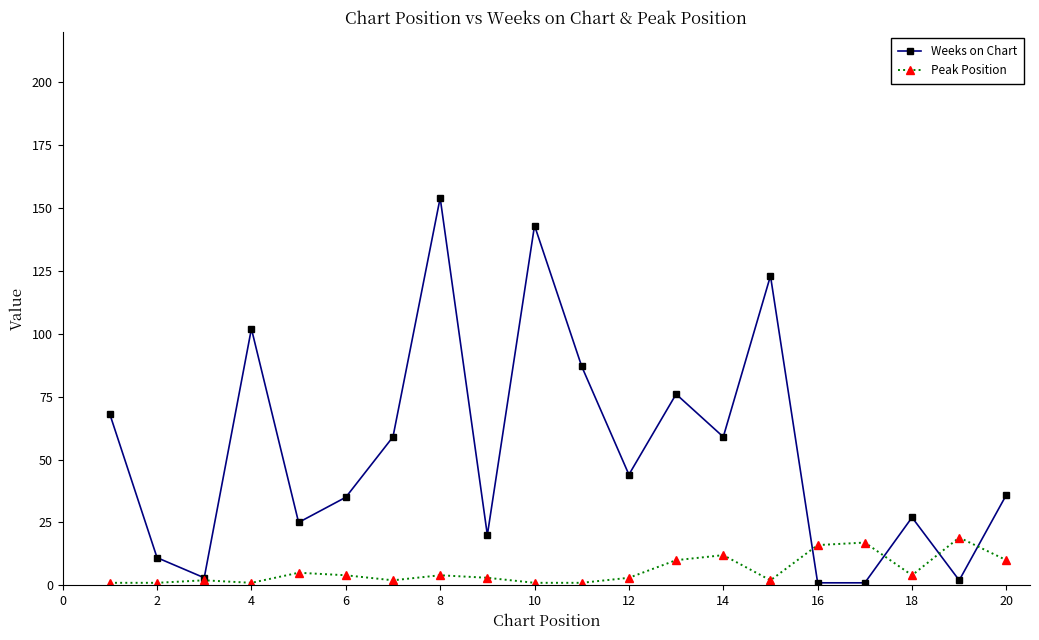

Which series has the widest spread of values?

Weeks on Chart